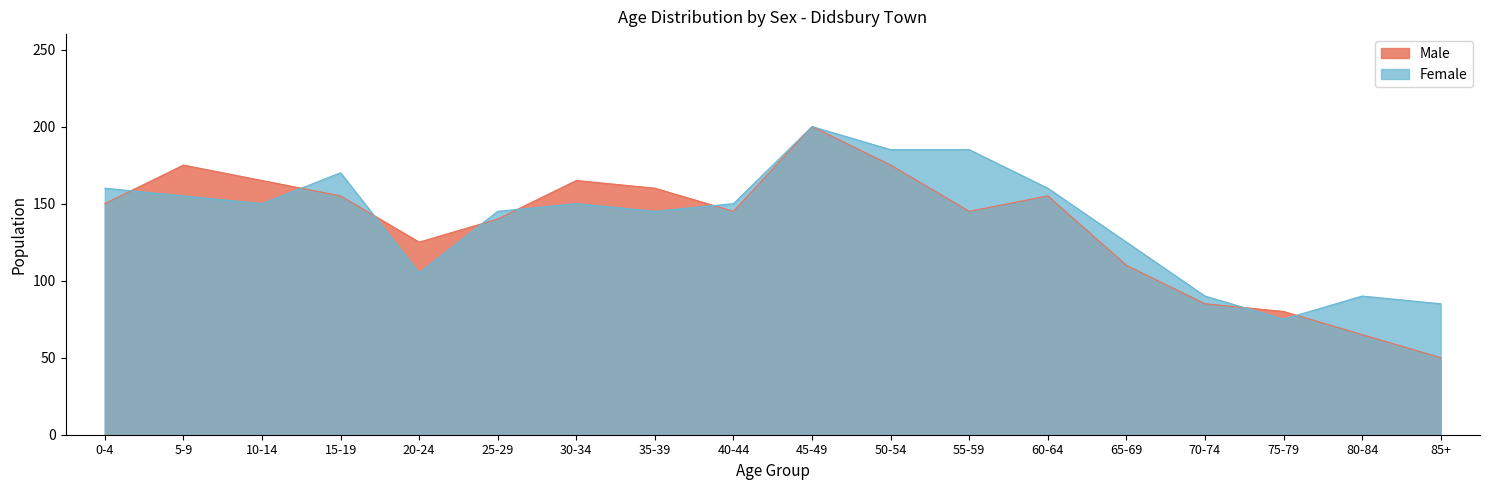

Rank the series at 30-34 from lowest to highest value.

Female, Male